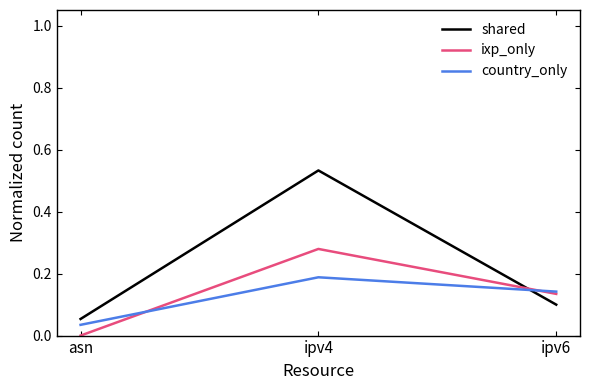

What is the sum of all shared values?

0.7